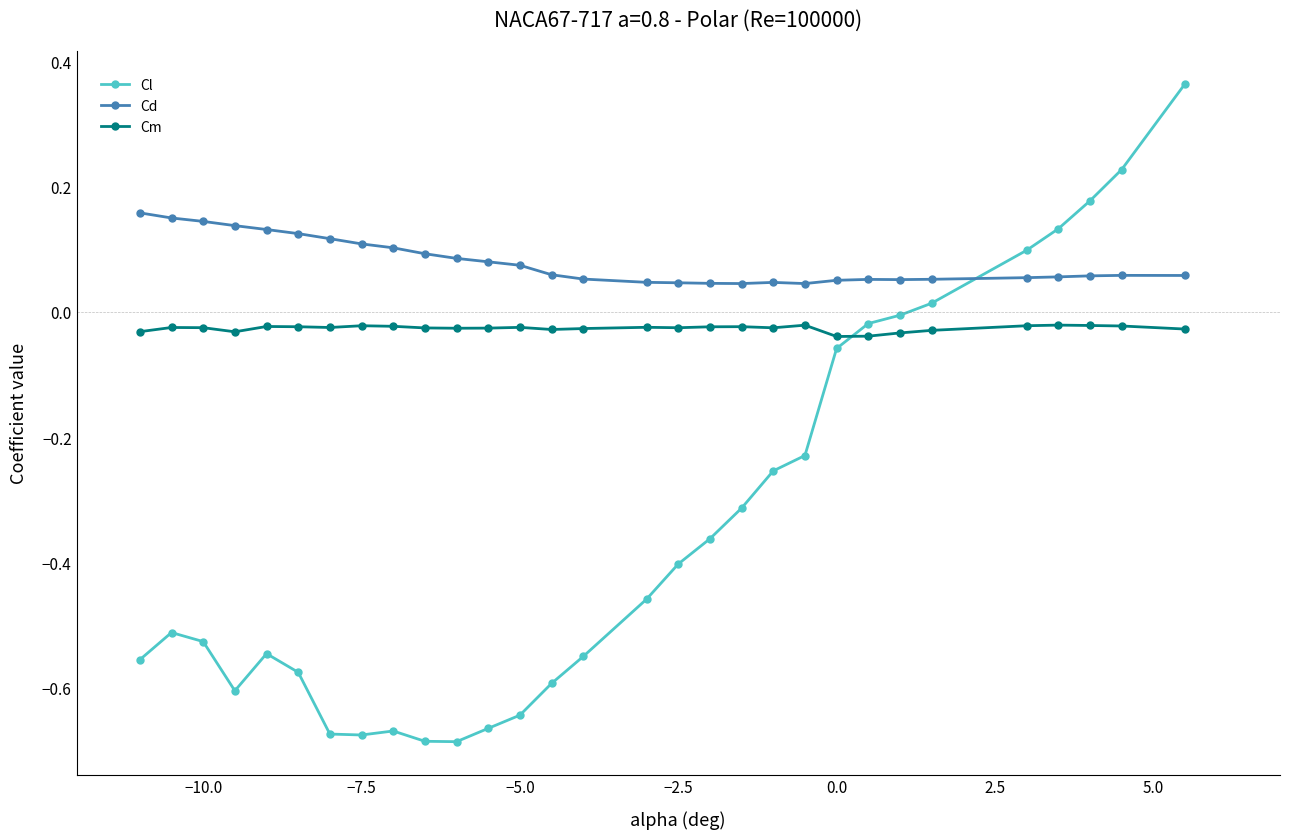

True or false: Cm and Cl cross at least once.

True